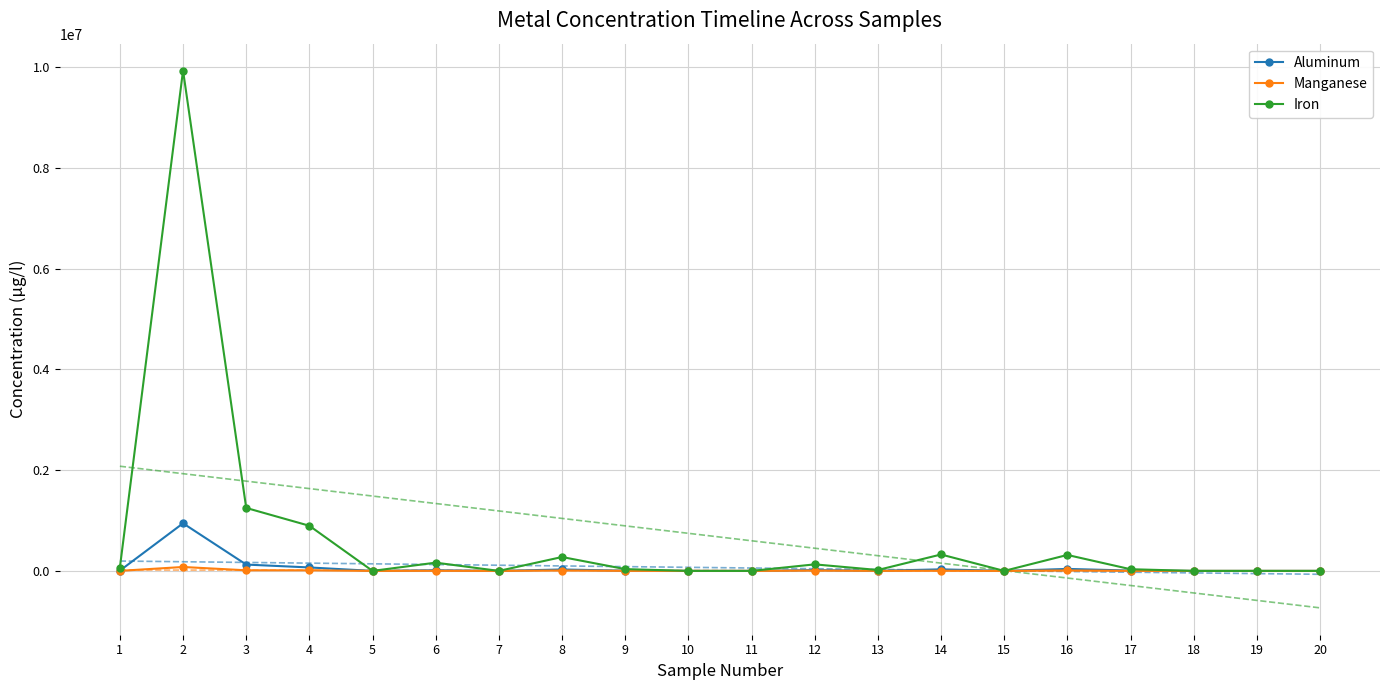

Is it true that Iron equals 421.0 at 5?

True